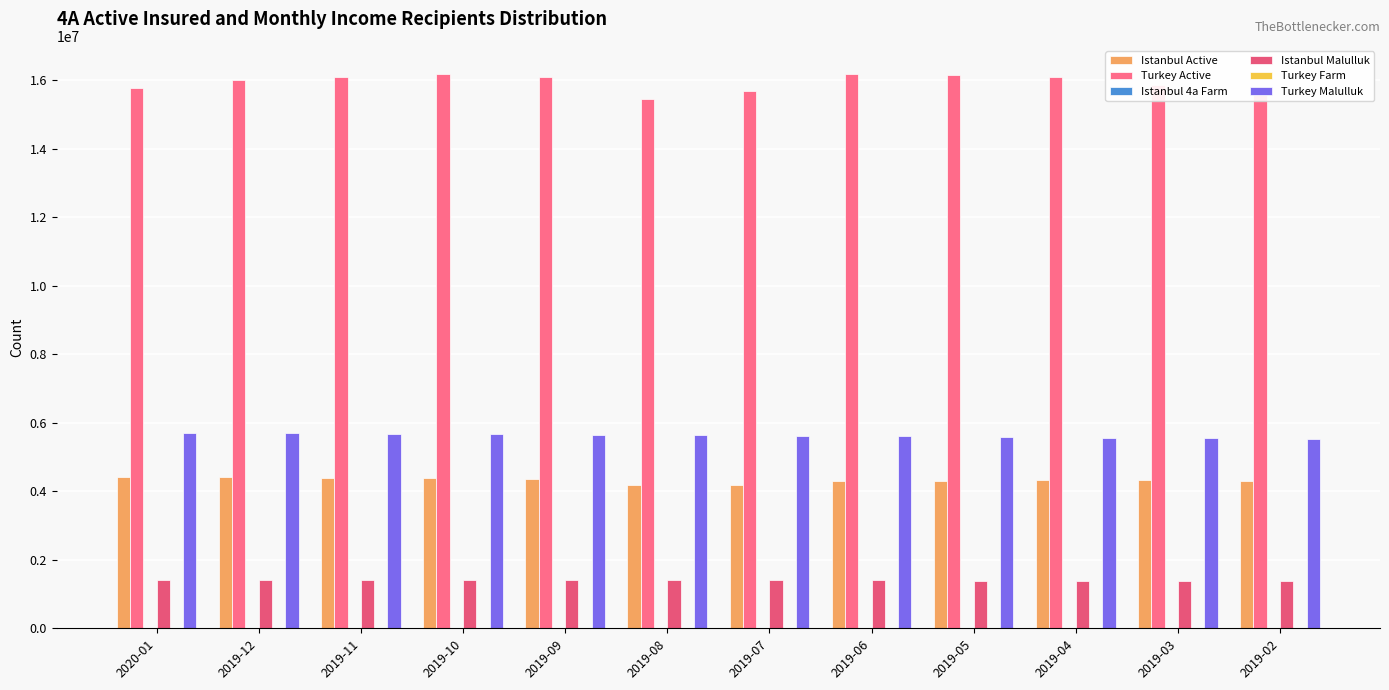

Is the value of Turkey Malulluk at 2019-04 greater than the value of Istanbul Malulluk at 2019-11?

Yes